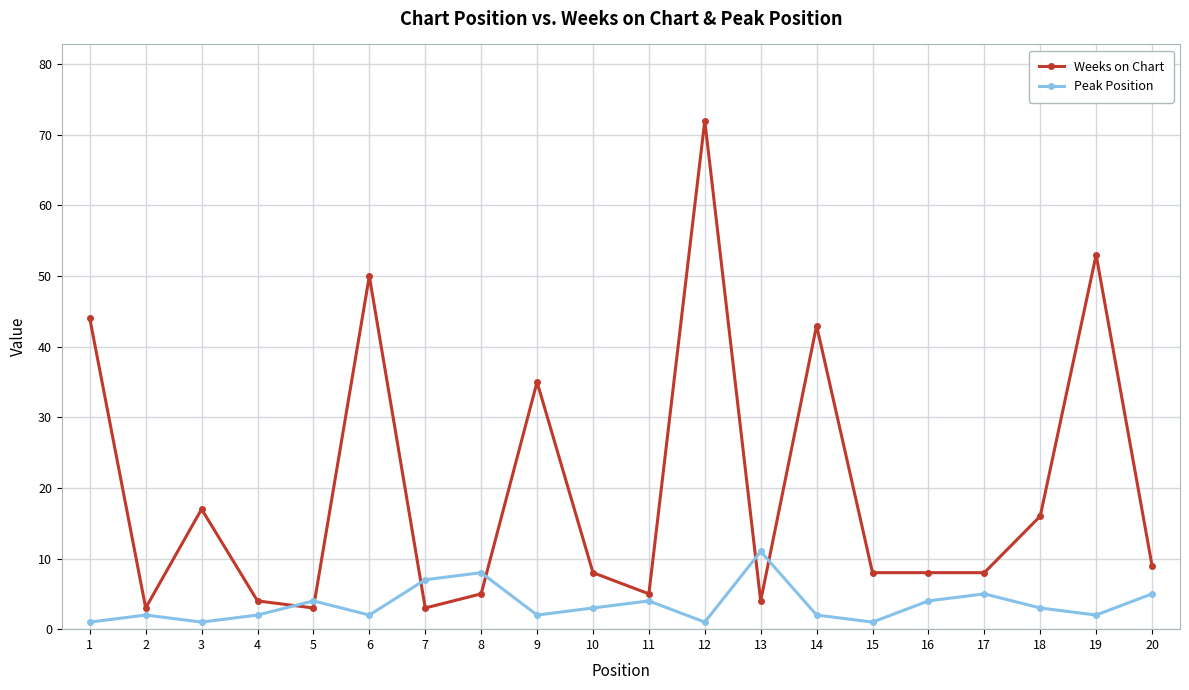

List the series in order of their overall mean, lowest first.

Peak Position, Weeks on Chart